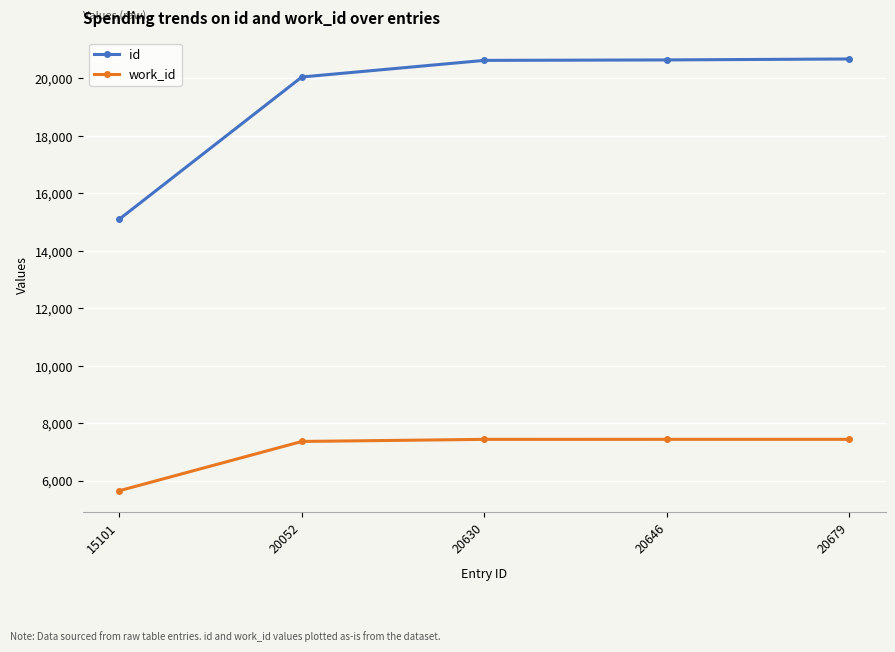

What is the difference between the id values at 20630 and 15101?

5529